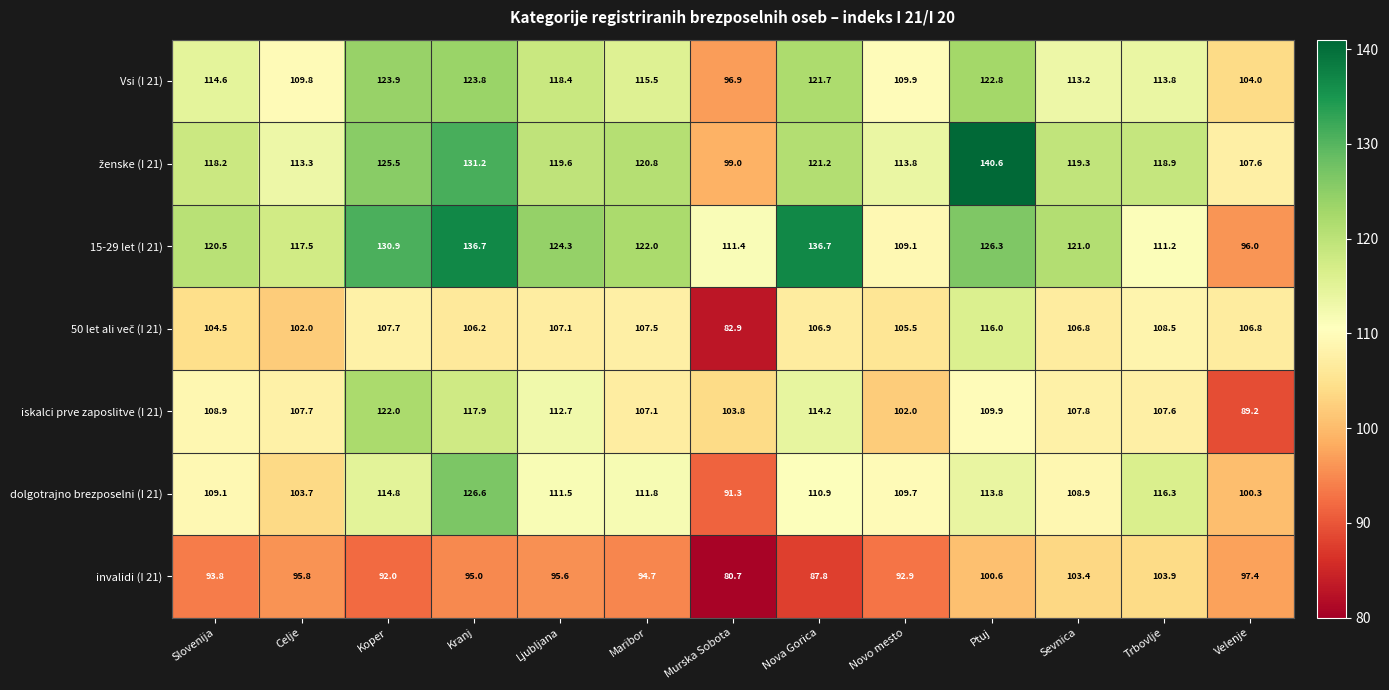

Where does the 15-29 let (I 21) series first go above 121?

Koper